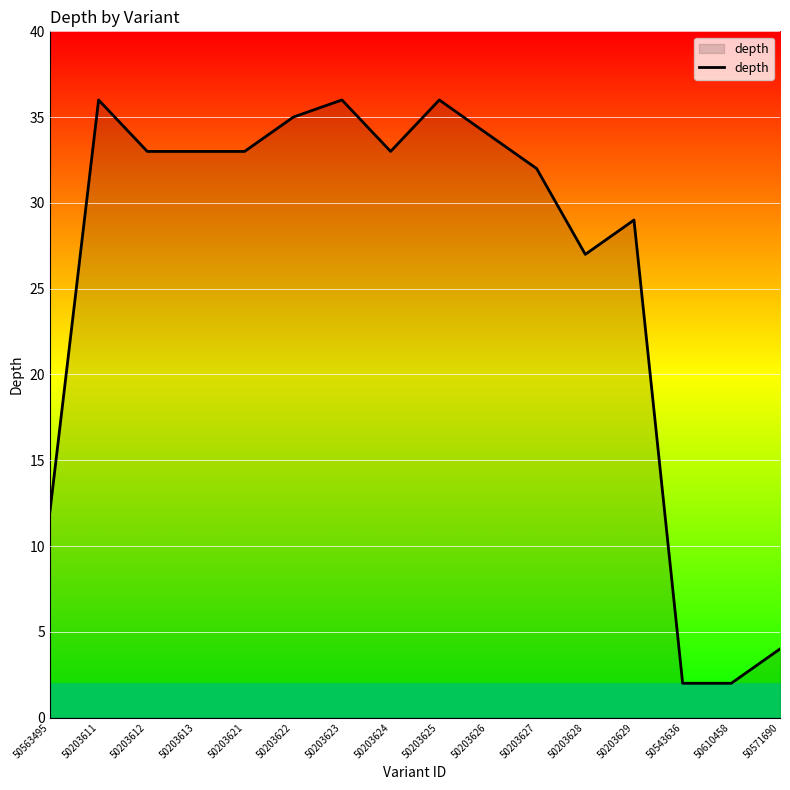

What position from the left is 50563495?

1